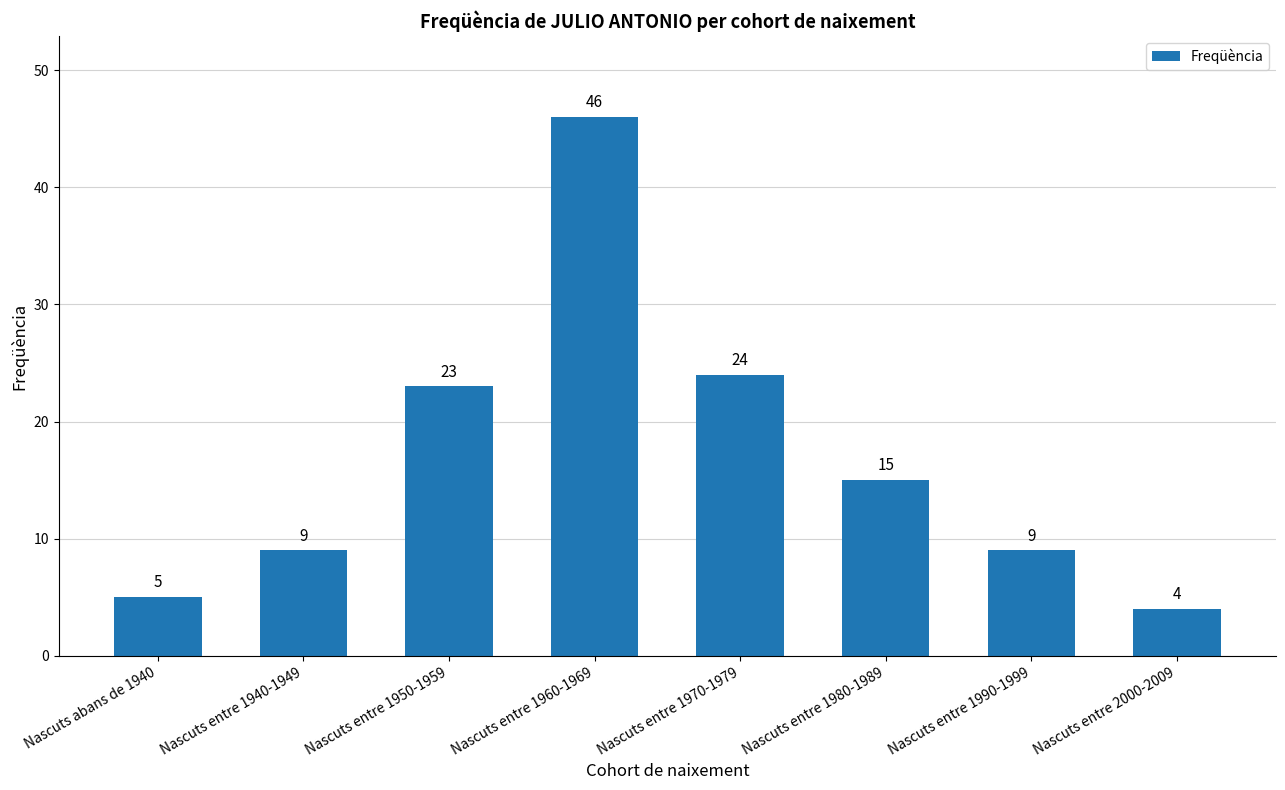

True or false: the data shows 3 at Nascuts abans de 1940.

False